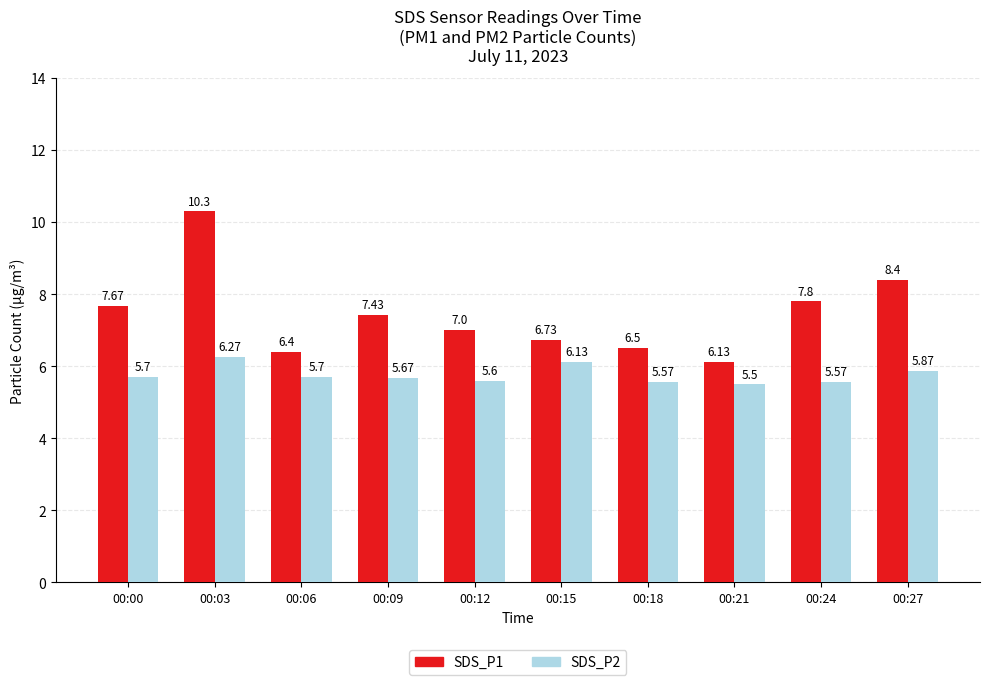

Are the bars grouped side by side (vs. stacked)?

Yes